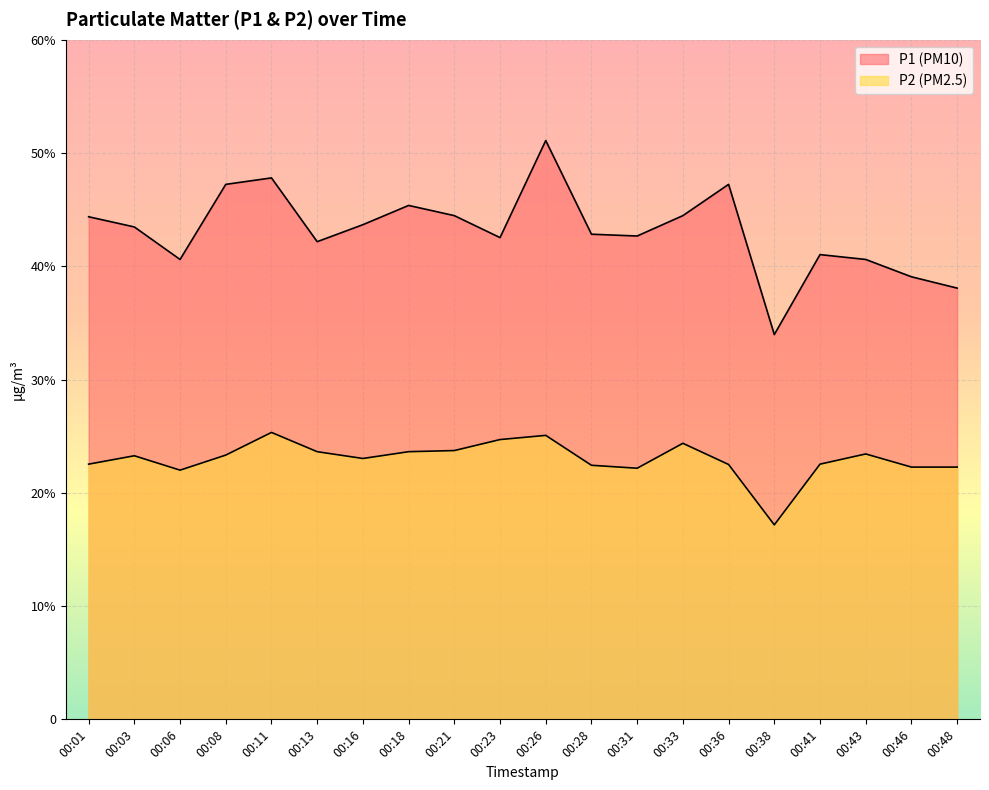

What is the difference between the highest and lowest values at 00:28?

20.4